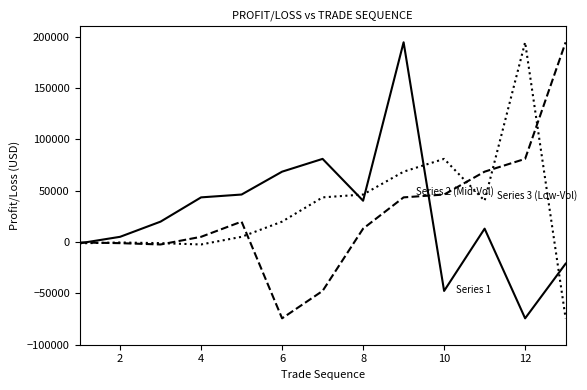

What is the minimum value shown in the chart?

-74309.0